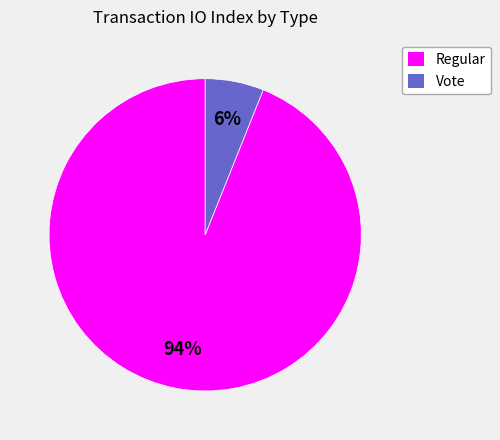

Do Regular and Vote together represent more than half of the pie?

Yes